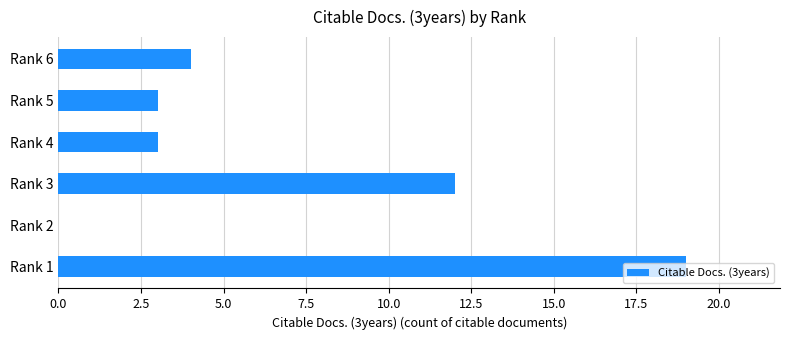

What is the change in value from Rank 4 to Rank 6?

+1